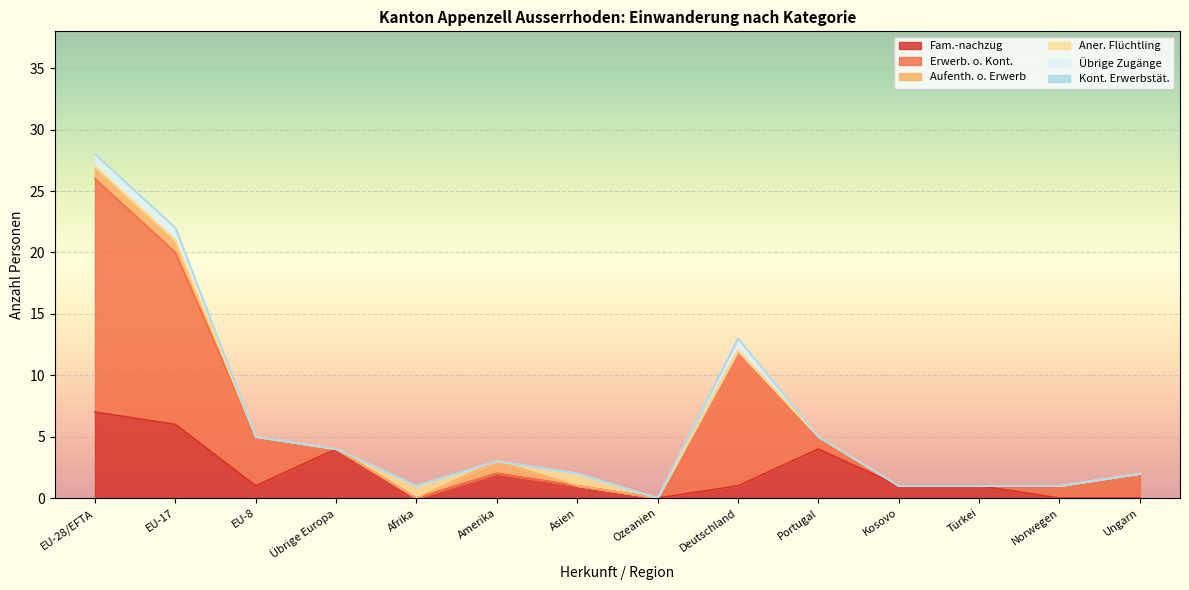

True or false: Fam.-nachzug has a value of 0 at Ozeanien.

True